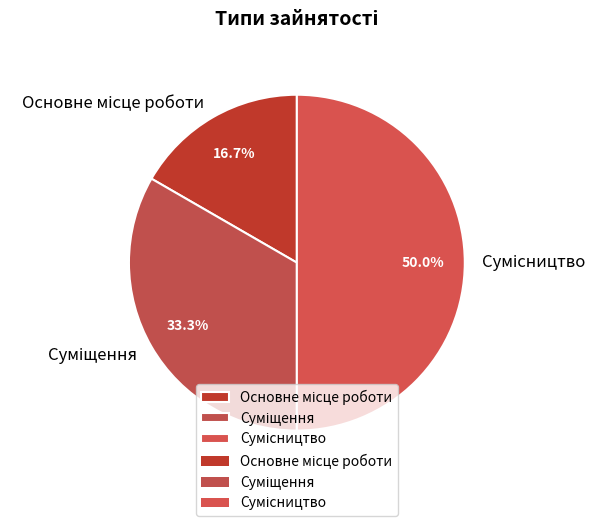

Count the number of slices in the pie.

3